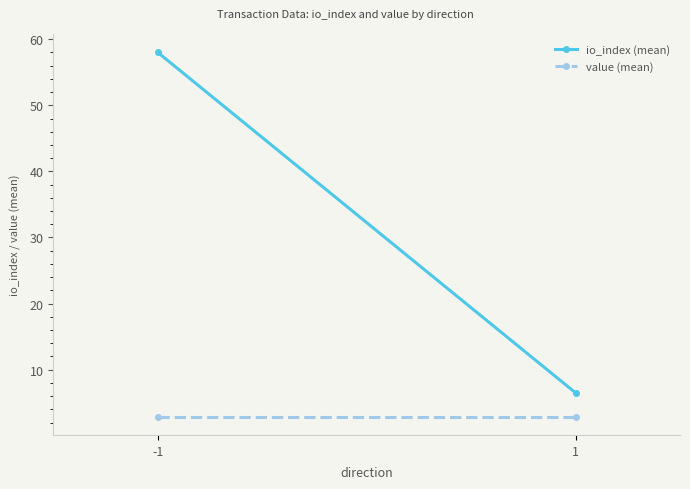

Read the value (mean) value at 1.

2.9